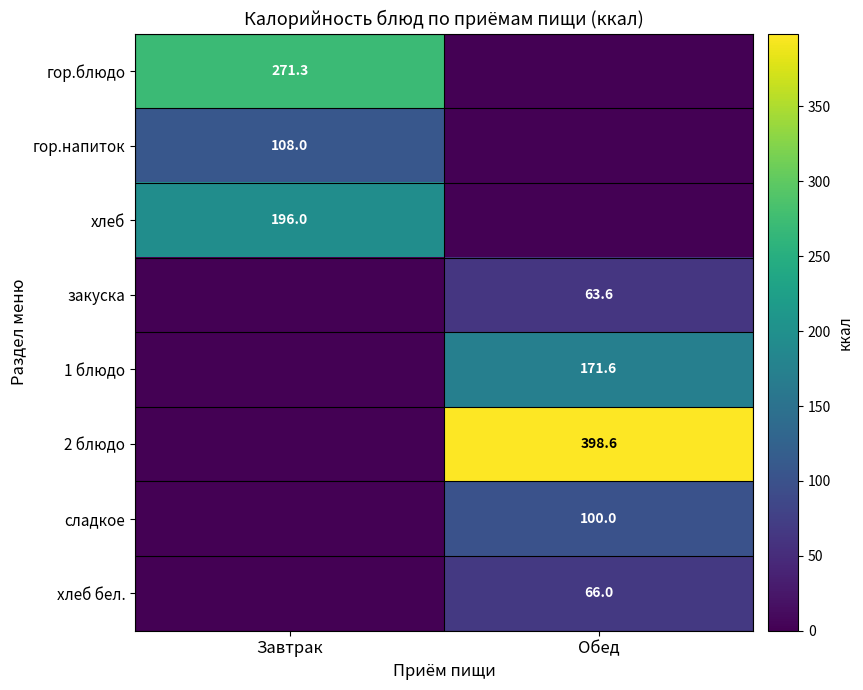

Count the number of data series in this chart.

8